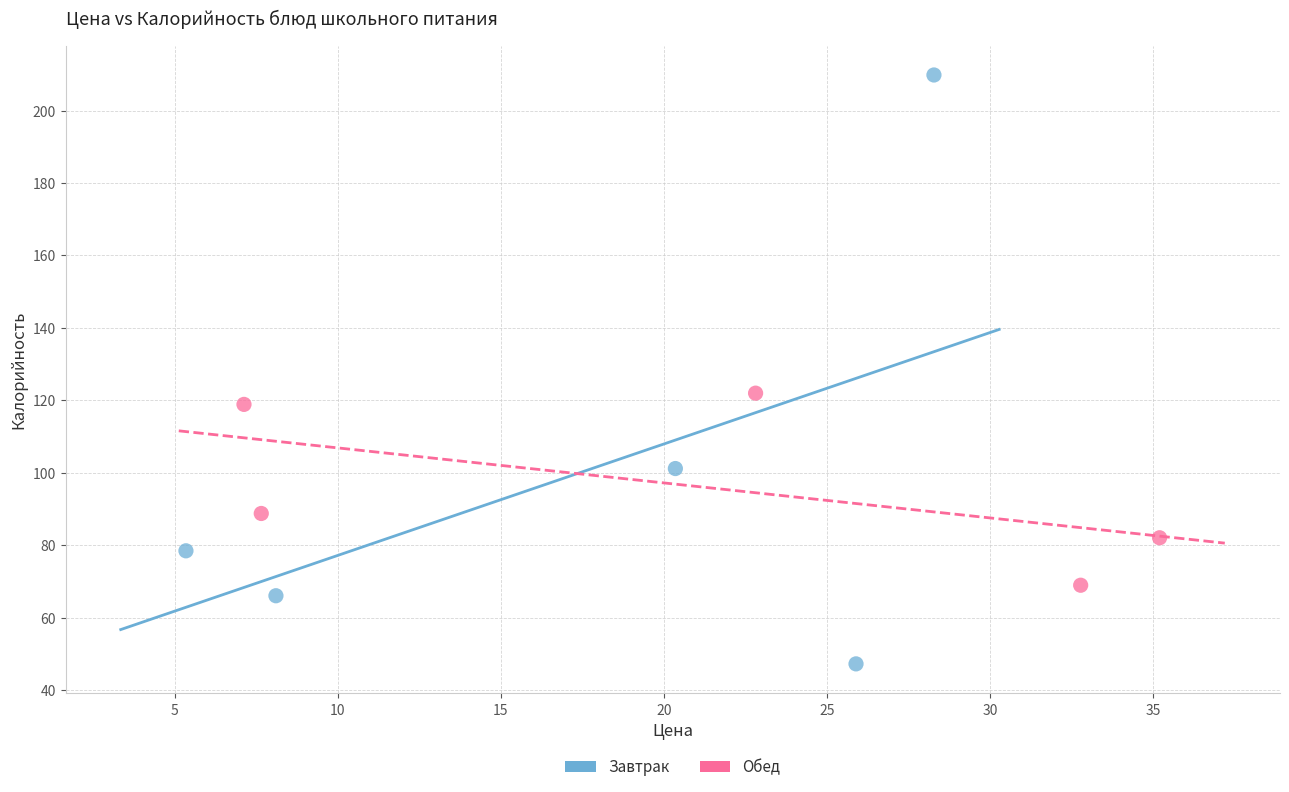

Which series contains the lowest Y value?

Завтрак